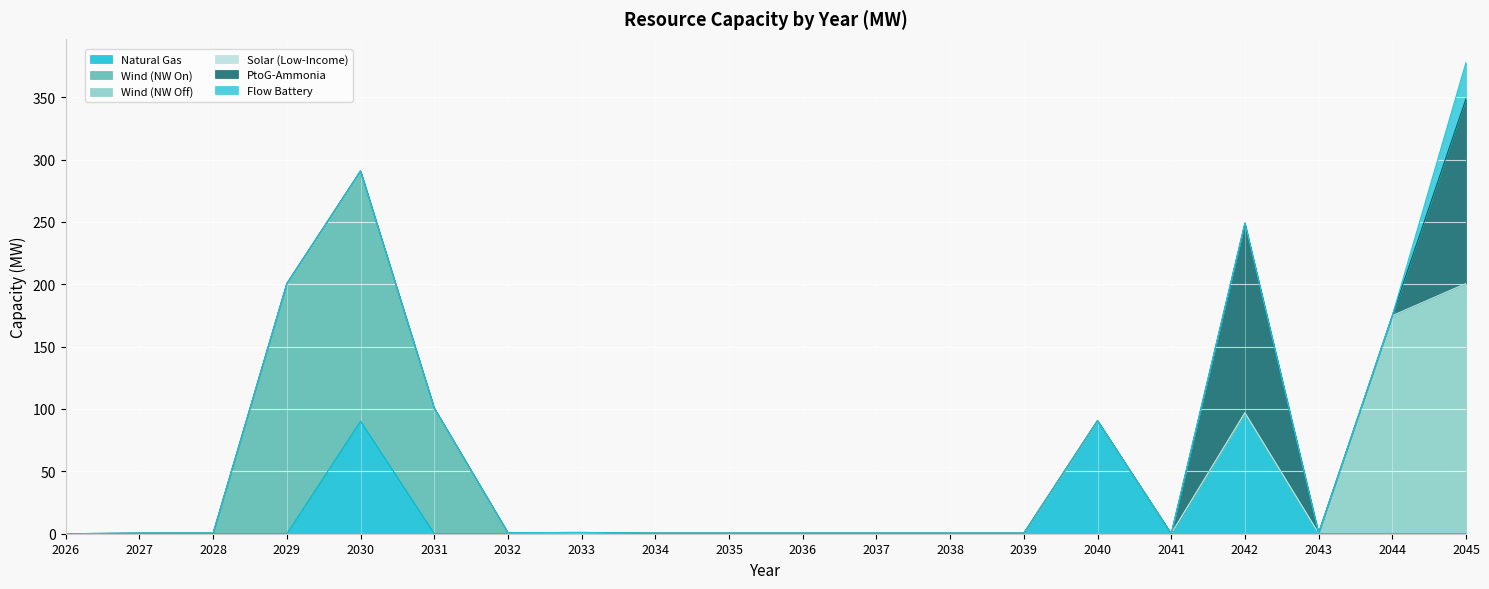

Is the value of Solar (Low-Income) at 2033 greater than the value of PtoG-Ammonia at 2031?

Yes